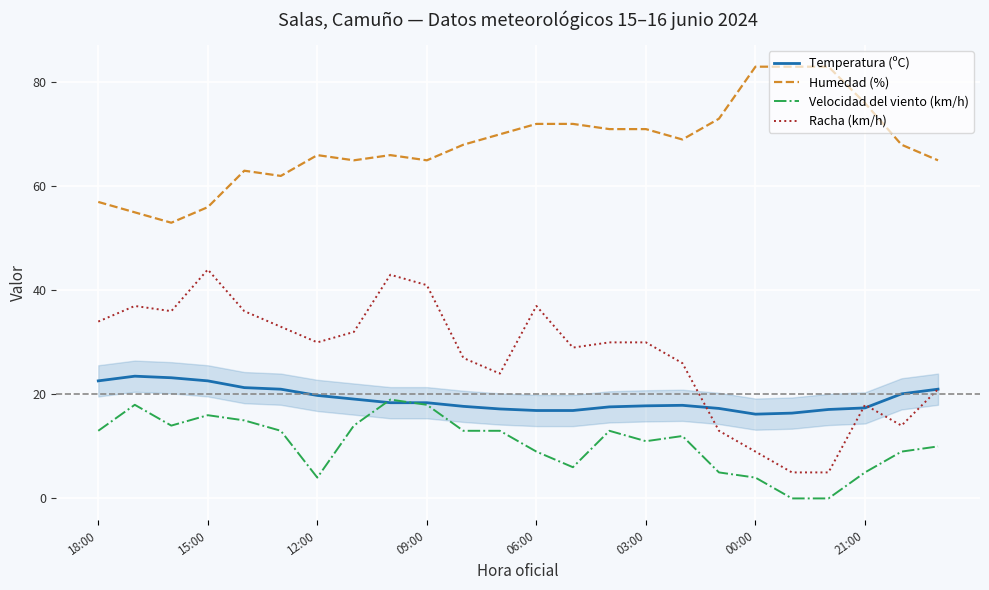

How many lines are shown in the chart?

4